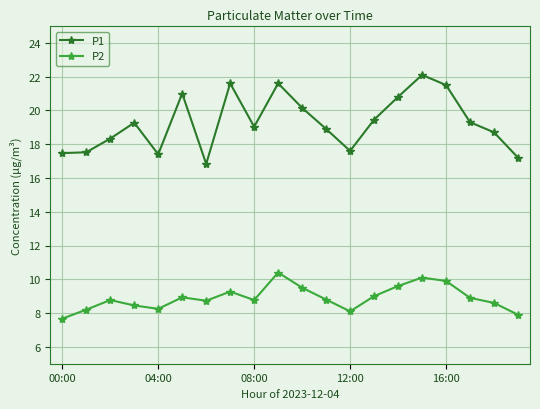

Which series has the largest total across all categories?

P1